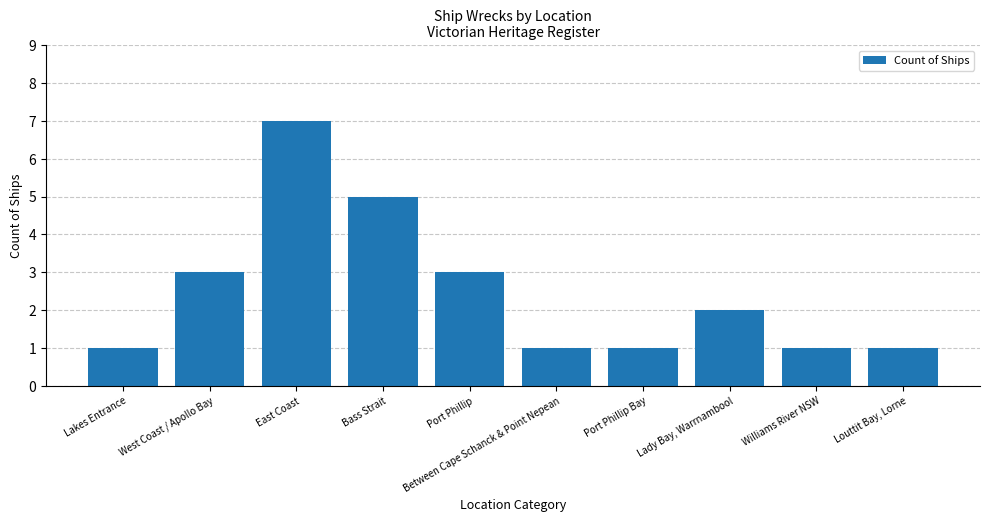

Are the bars horizontal?

No